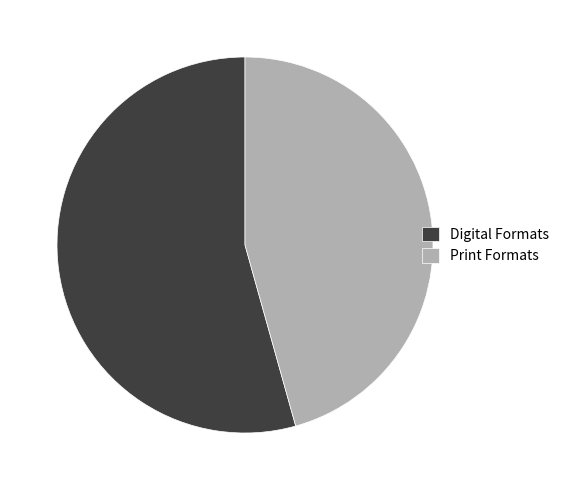

What is the majority slice?

Digital Formats